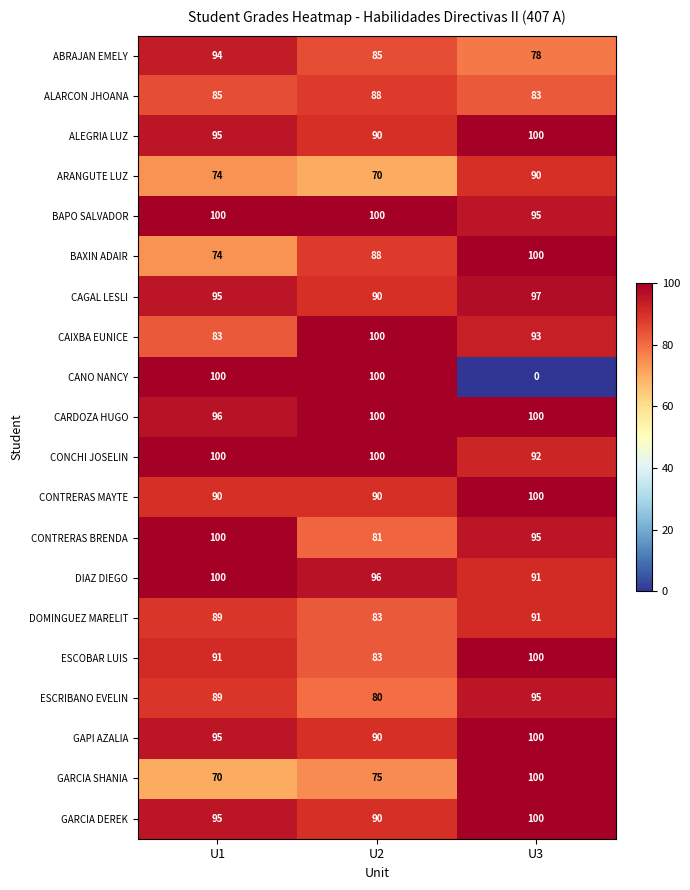

At which label is ARANGUTE LUZ closest to 80?

U1